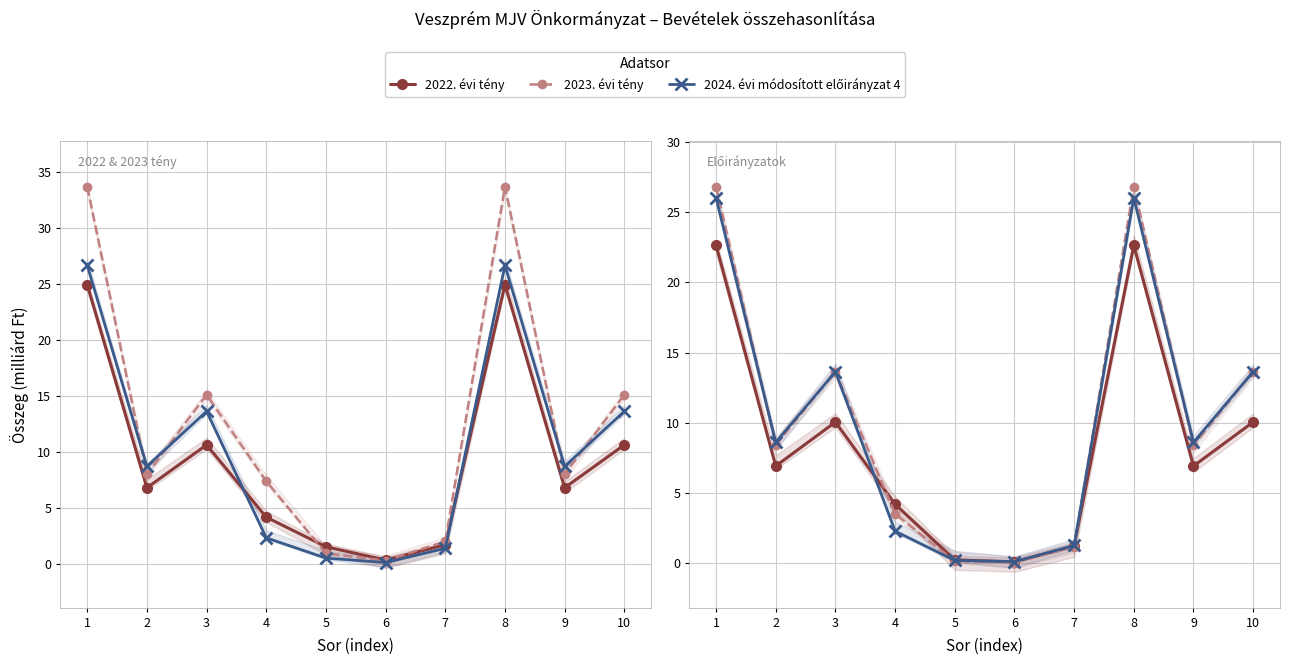

How many data points in 2023. évi tény are above 7?

7